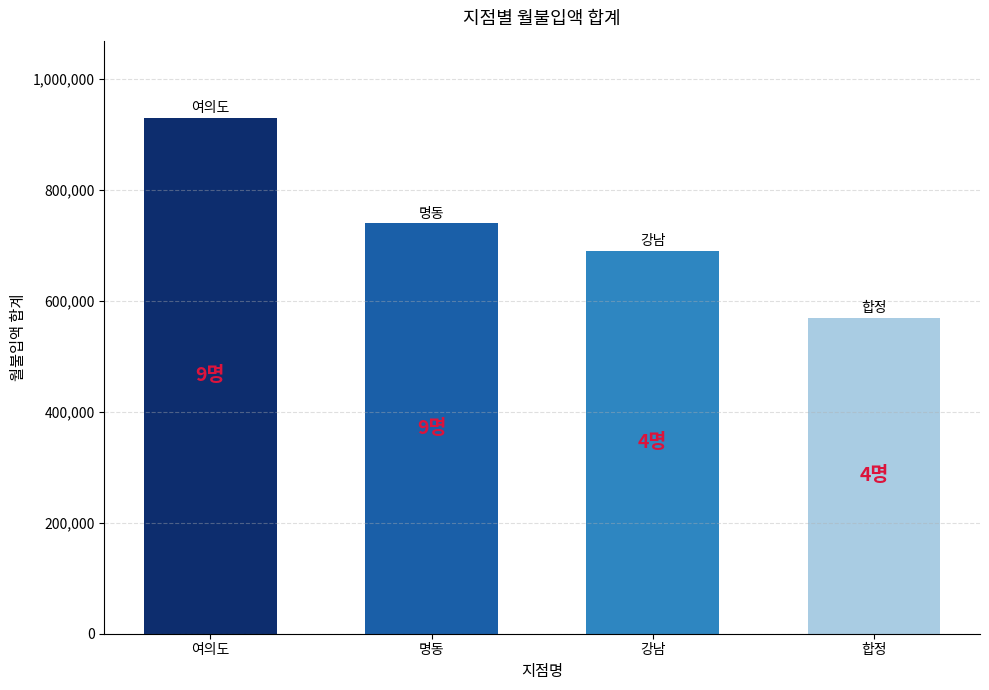

What is the value of the 4th bar from the left?

570000